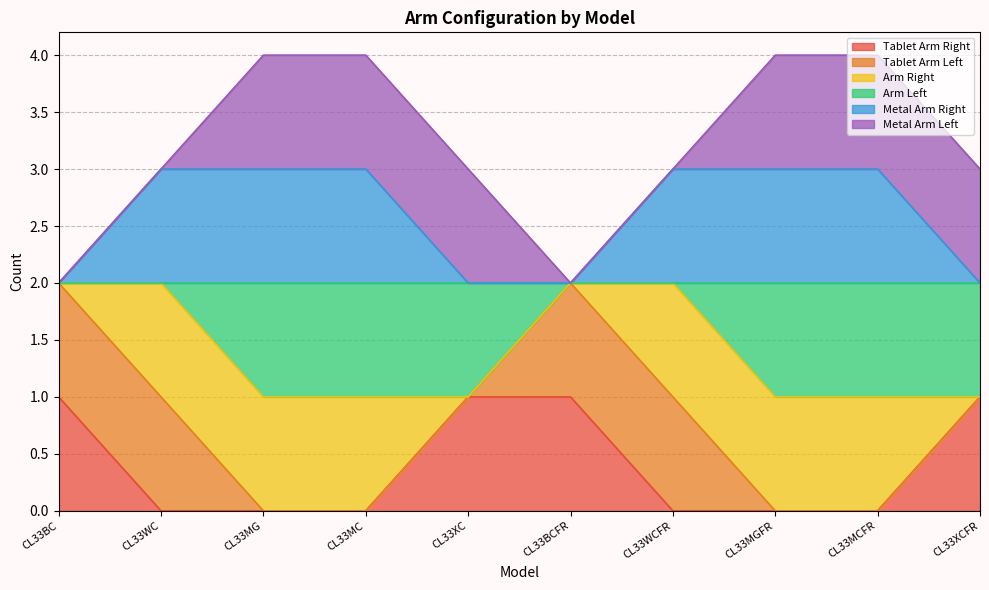

Which has a higher value, CL33WCFR or CL33MG?

CL33WCFR